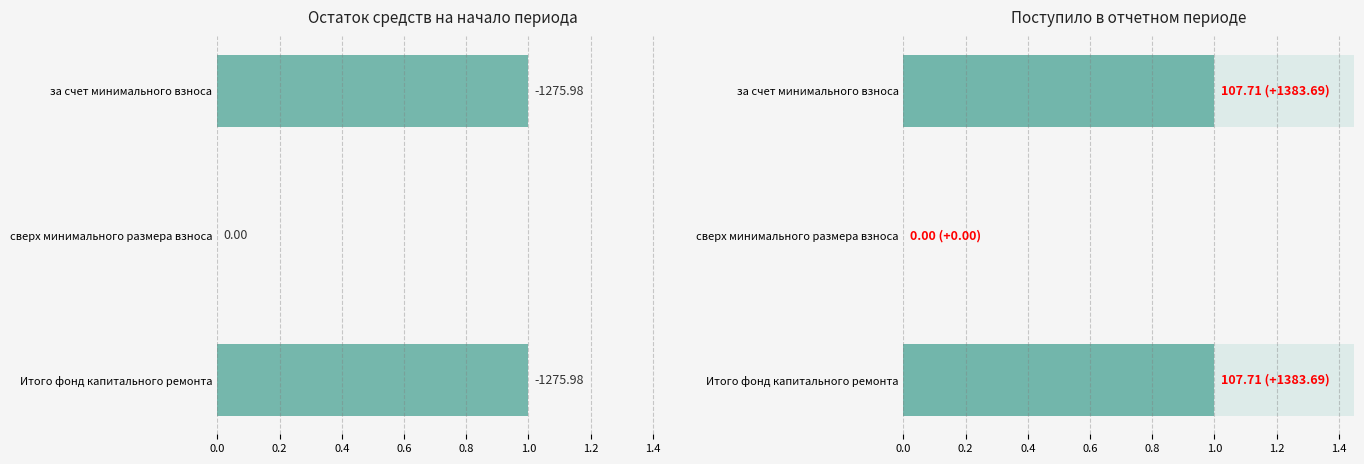

What are all the series names shown in the legend?

Остаток на начало, Поступило всего